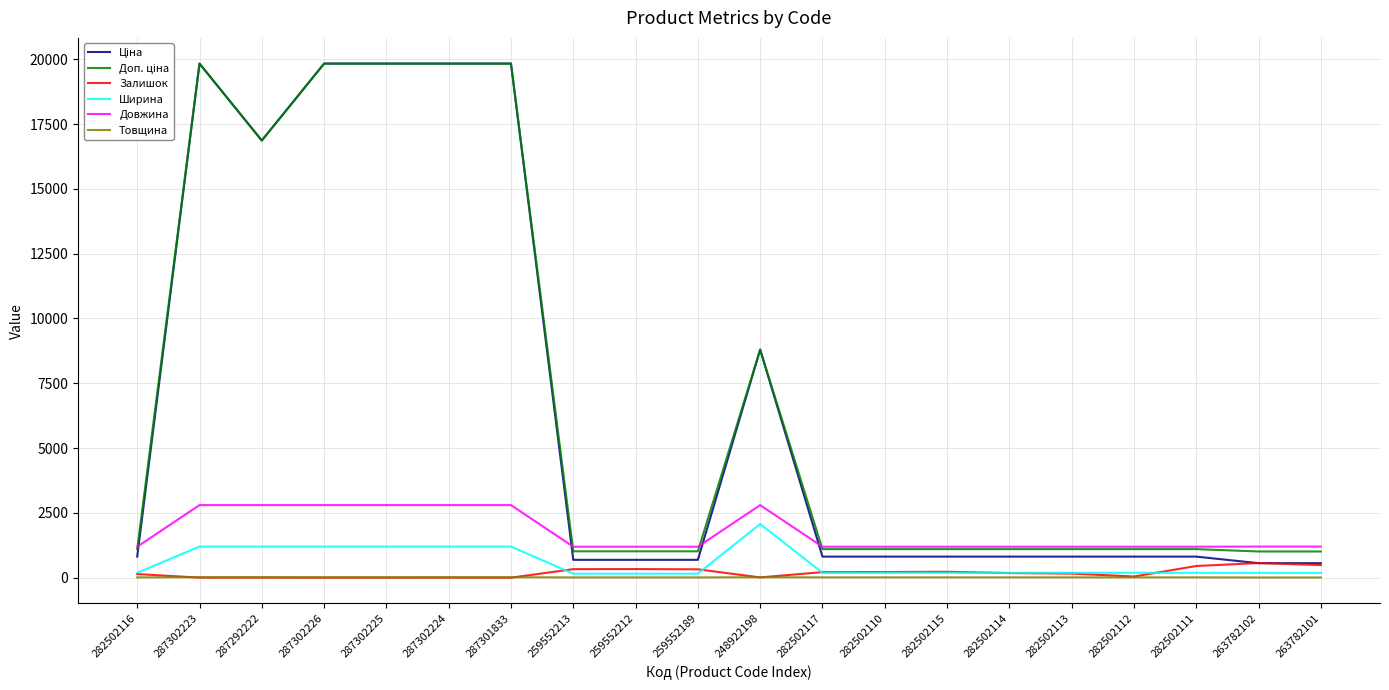

How many lines are shown in the chart?

6